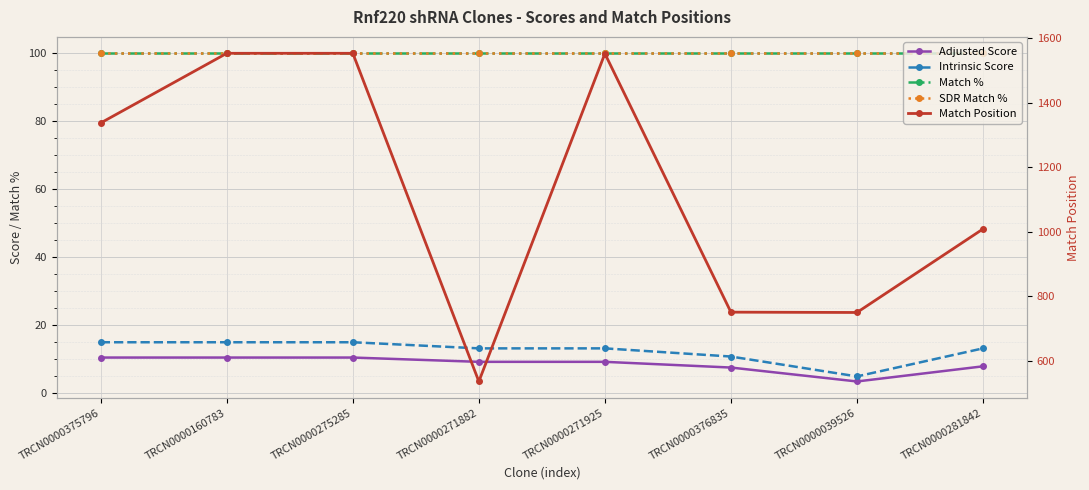

At which label does Adjusted Score first exceed 9?

TRCN0000375796